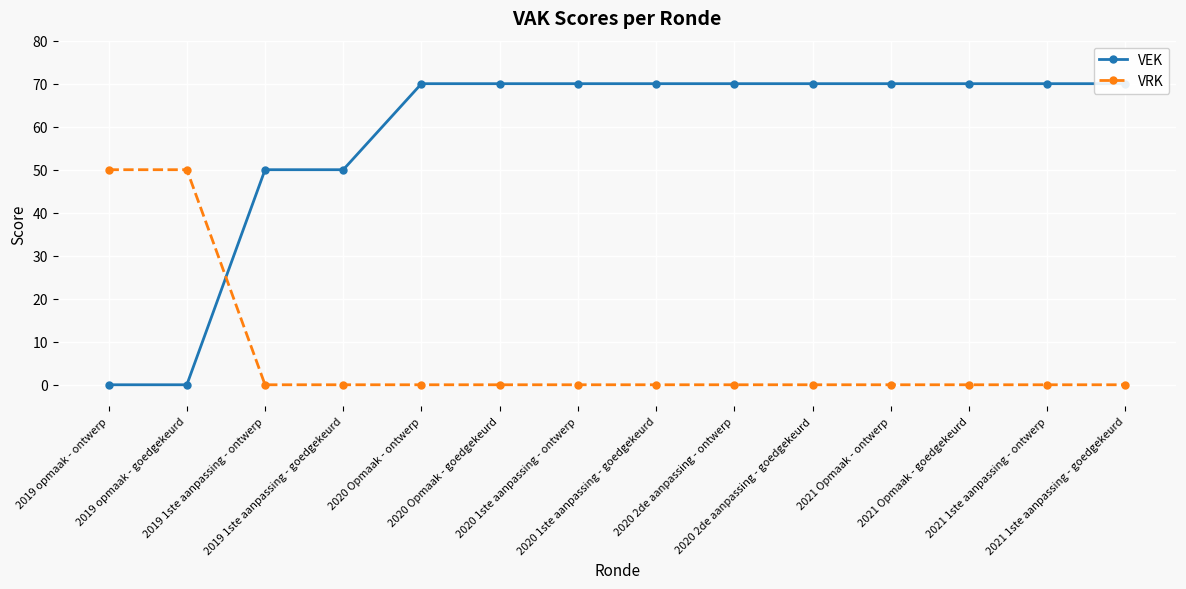

What is the total value across all series at 2021 Opmaak - goedgekeurd?

70